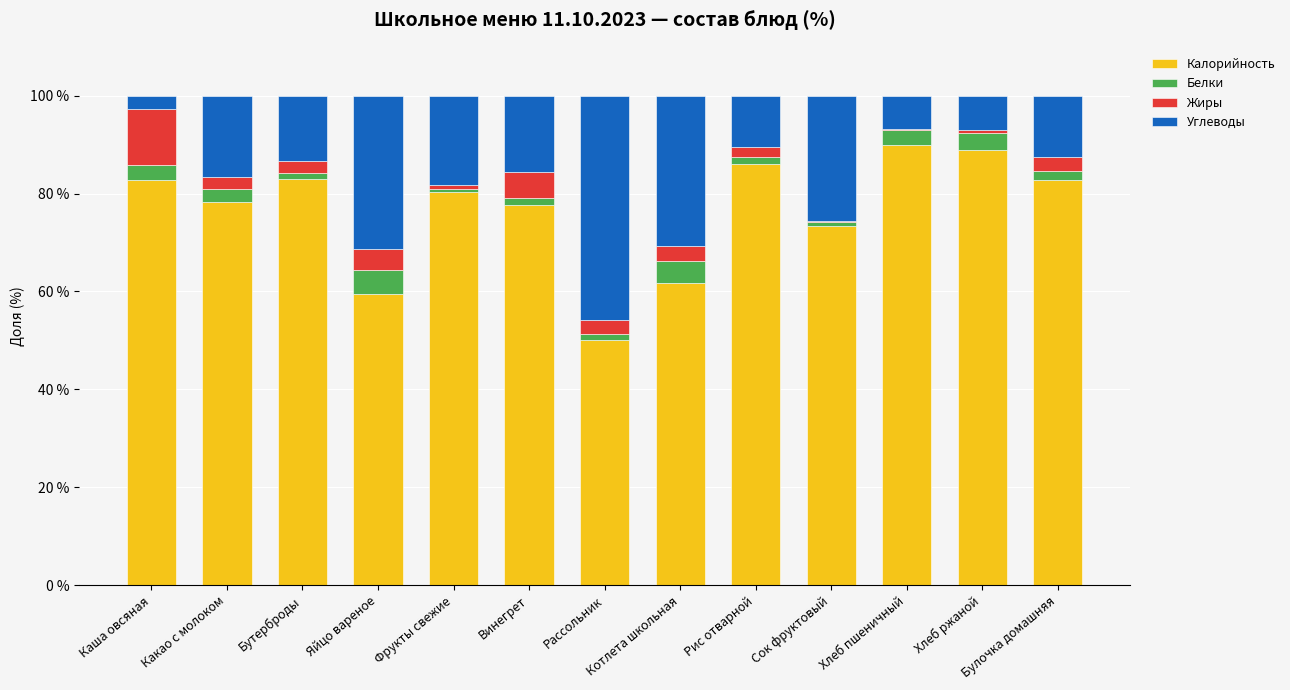

What is the sum of all Калорийность values?

994.4